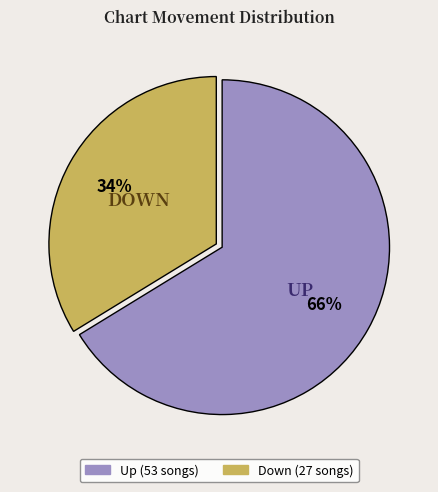

To the nearest percent, what is the average slice percentage?

50%